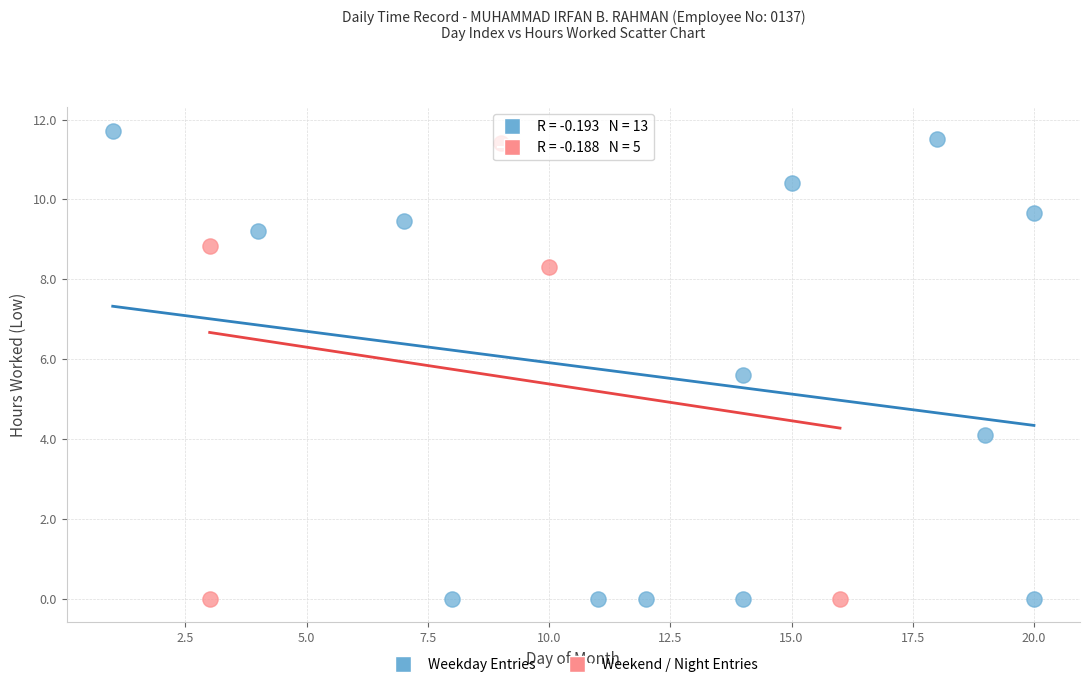

Which series has the largest Y range (max minus min)?

Weekday Entries